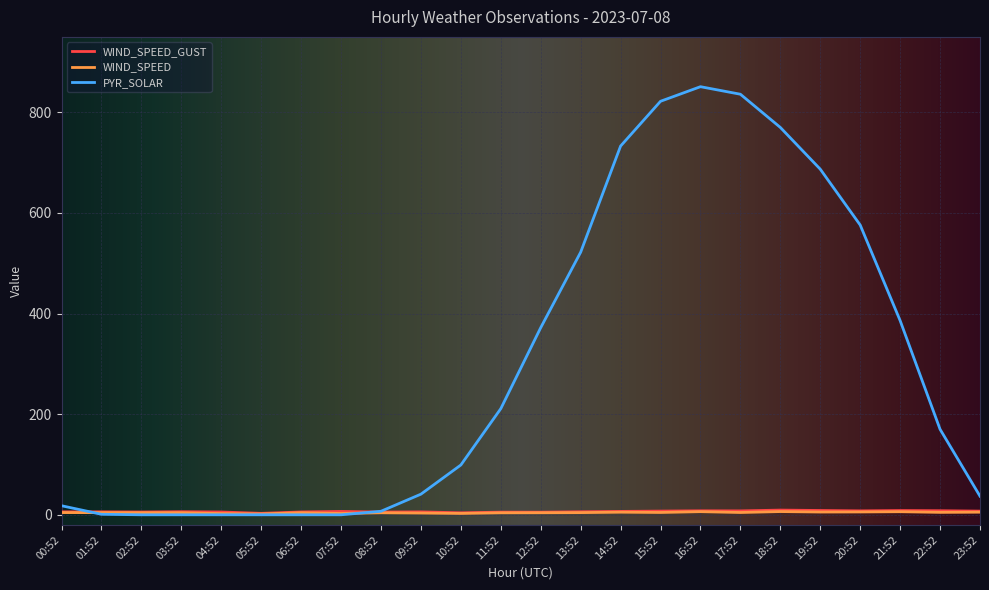

The value of WIND_SPEED at 02:52 is 4.1. True or false?

True